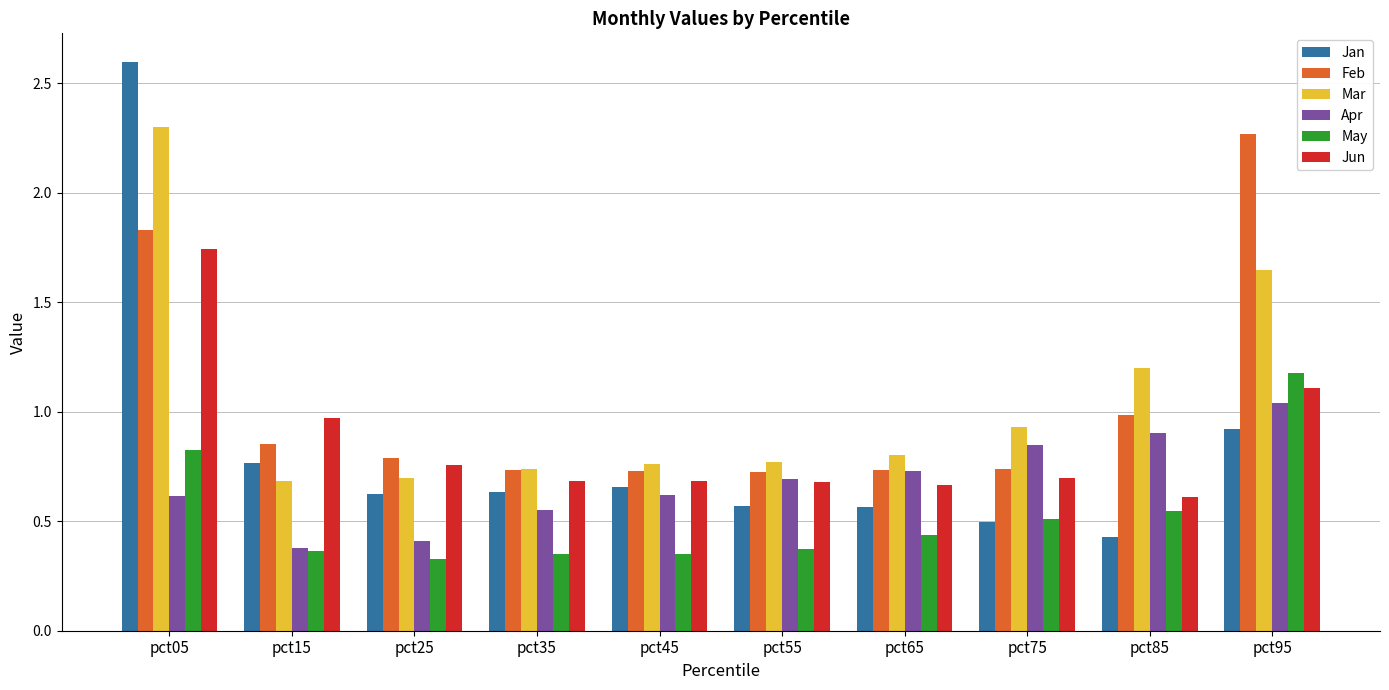

Which series has the largest range (max minus min)?

Jan